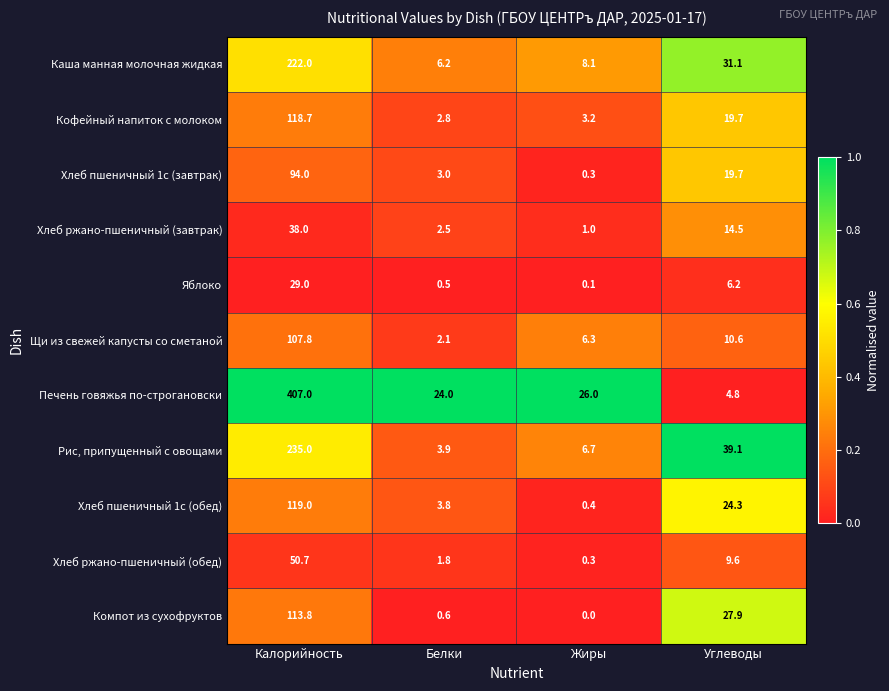

What is the difference between the maximum and minimum values in the Хлеб ржано-пшеничный (обед) series?

50.4